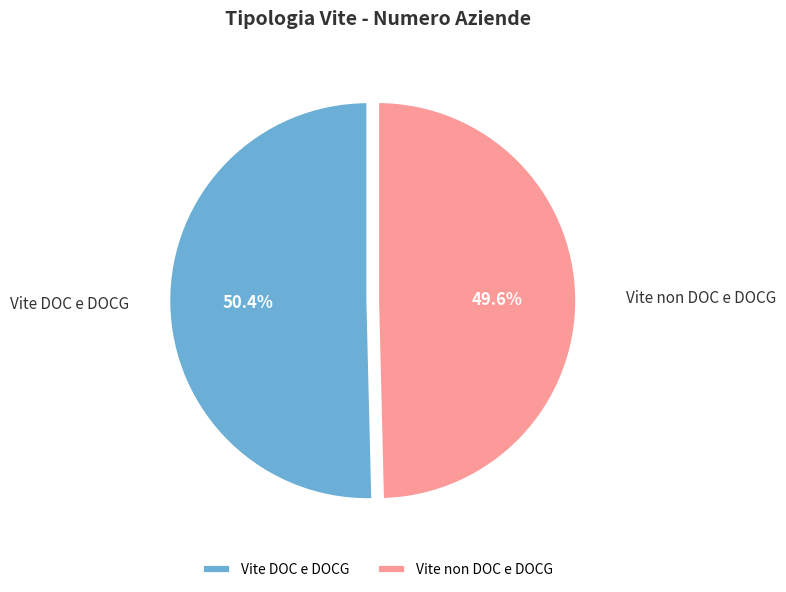

Which has a higher value, Vite DOC e DOCG or Vite non DOC e DOCG?

Vite DOC e DOCG